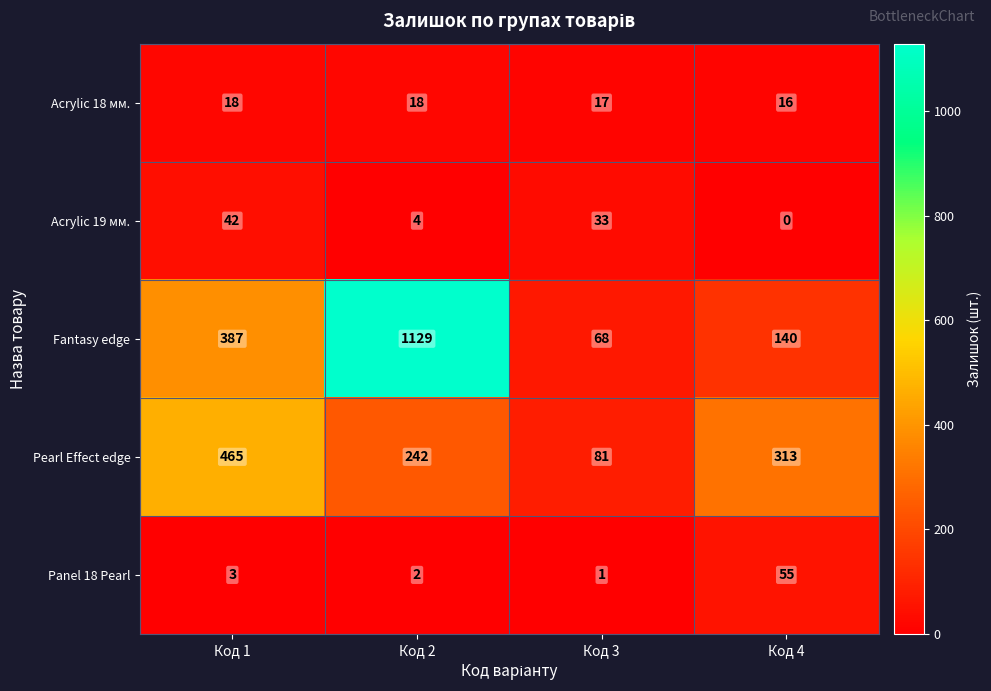

Reading left to right, list all the values displayed in this chart.

Acrylic 18 мм.: 18	18	17	16
Acrylic 19 мм.: 42	4	33	0
Fantasy edge: 387	1129	68	140
Pearl Effect edge: 465	242	81	313
Panel 18 Pearl: 3	2	1	55